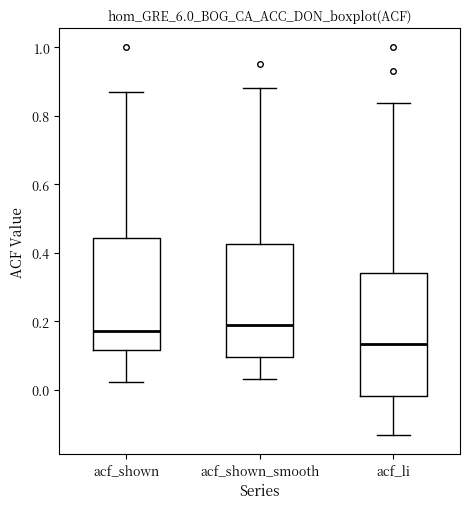

Reading left to right, read every box against the y-axis: the position of its median line, the range the box covers, and the ends of its whiskers. The values are not printed on the chart, so give them approximately, as read against the axis.

acf_shown: median 0.18, box 0.12 to 0.44, whiskers 0.02 to 0.88
acf_shown_smooth: median 0.20, box 0.10 to 0.42, whiskers 0.04 to 0.88
acf_li: median 0.14, box -0.02 to 0.34, whiskers -0.14 to 0.84